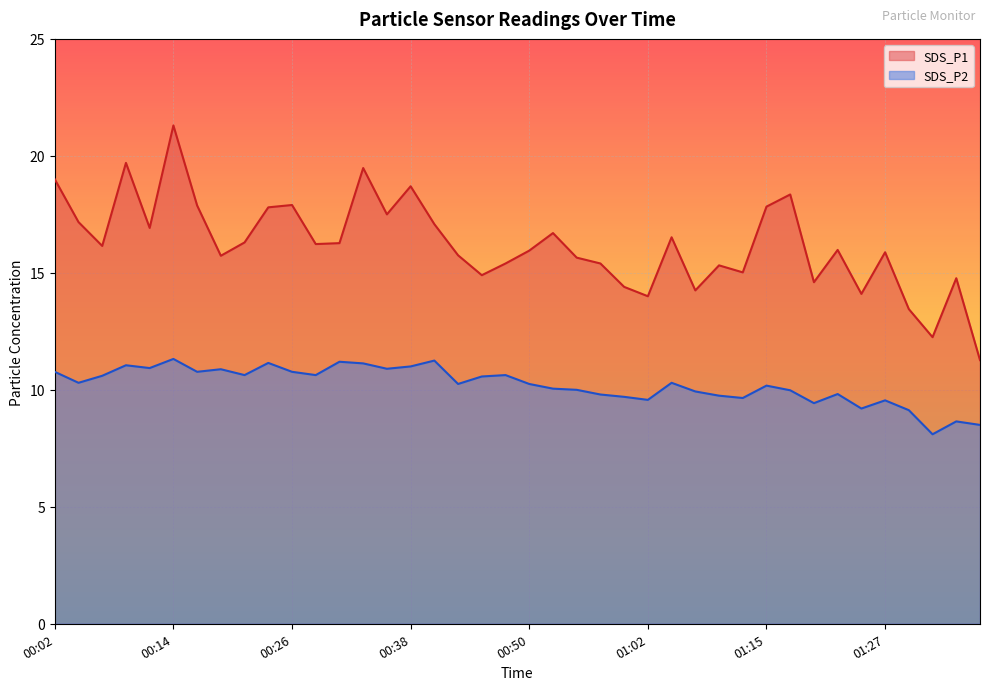

What is the difference between the highest and lowest values at 00:50?

5.7